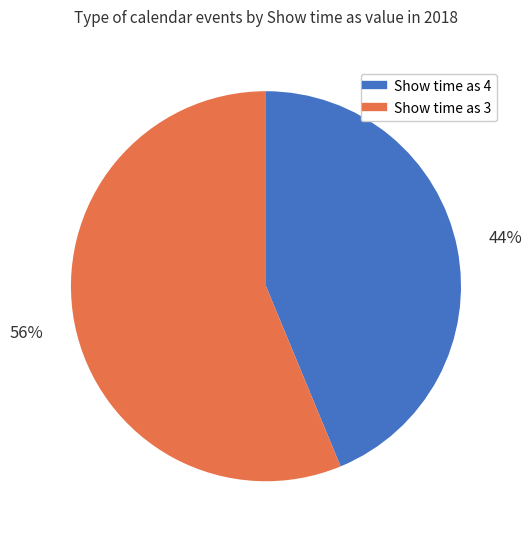

Is there any slice that represents more than half of the pie?

Yes